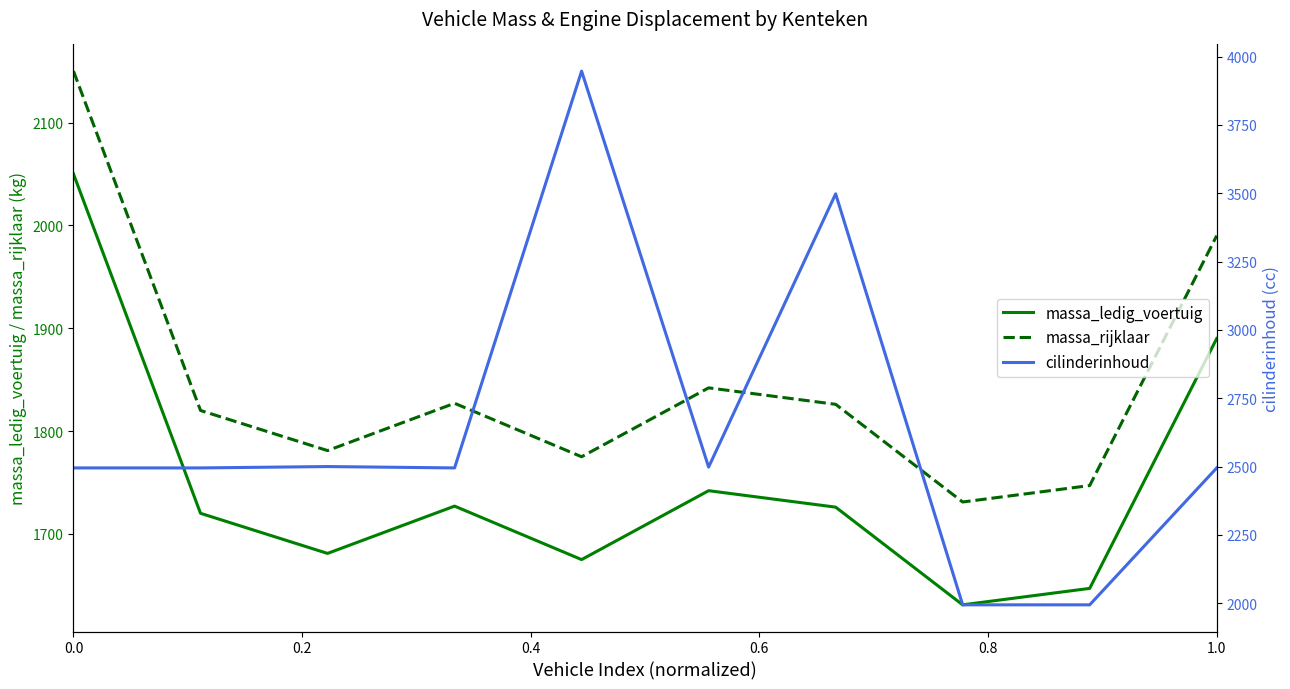

What is the value of the massa_ledig_voertuig point at the 9th from the left?

1647